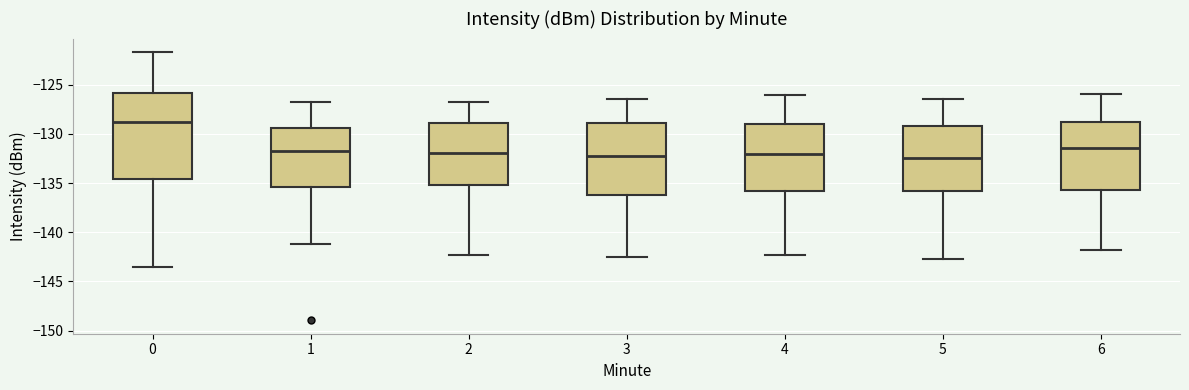

Comparing the boxes themselves (not the whiskers), which one is the tallest?

0